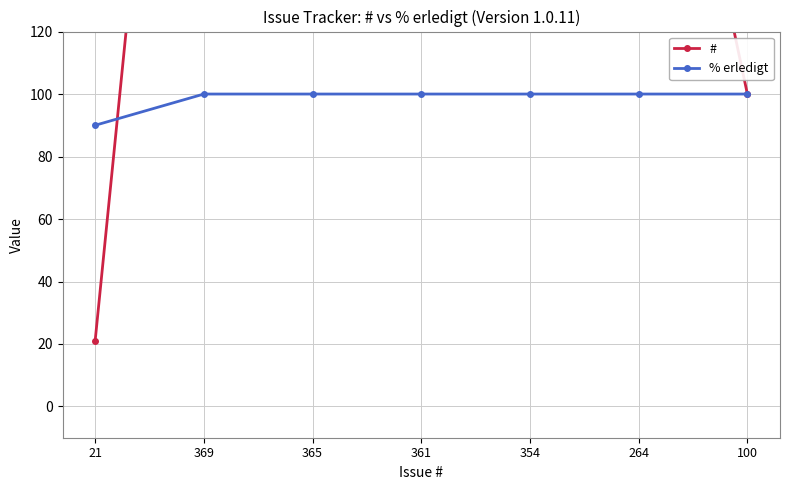

Which series ends up on top after the final intersection of % erledigt and #?

#